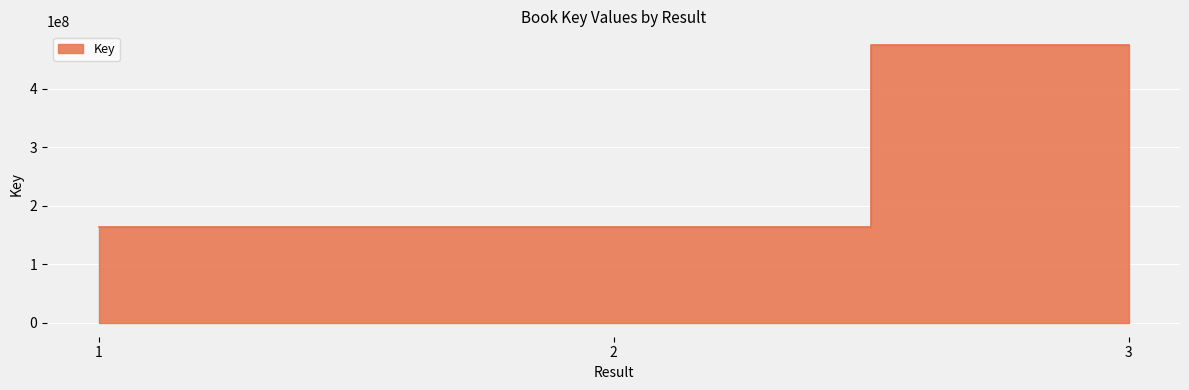

Rank the categories by value from highest to lowest.

3, 2, 1